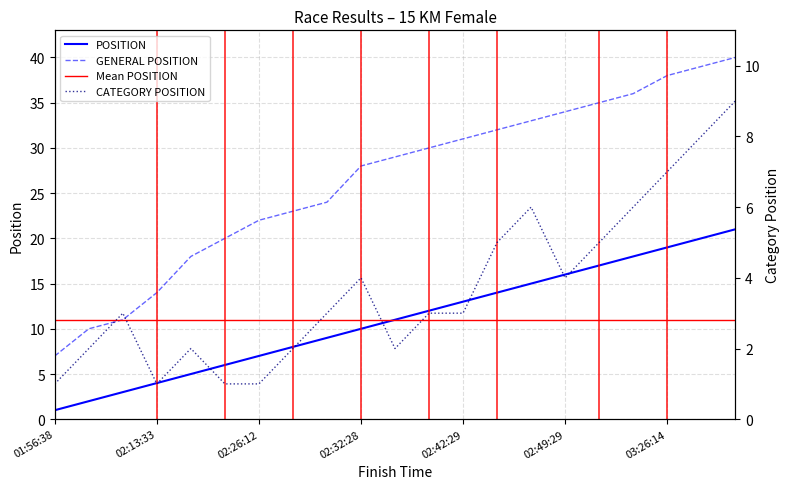

At which category does the chart reach its peak across all series?

04:05:17